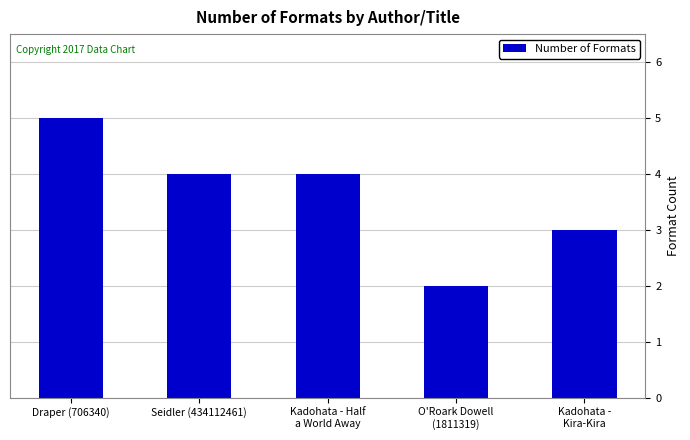

What is the change in value from Seidler (434112461) to Kadohata -
Kira-Kira?

-1